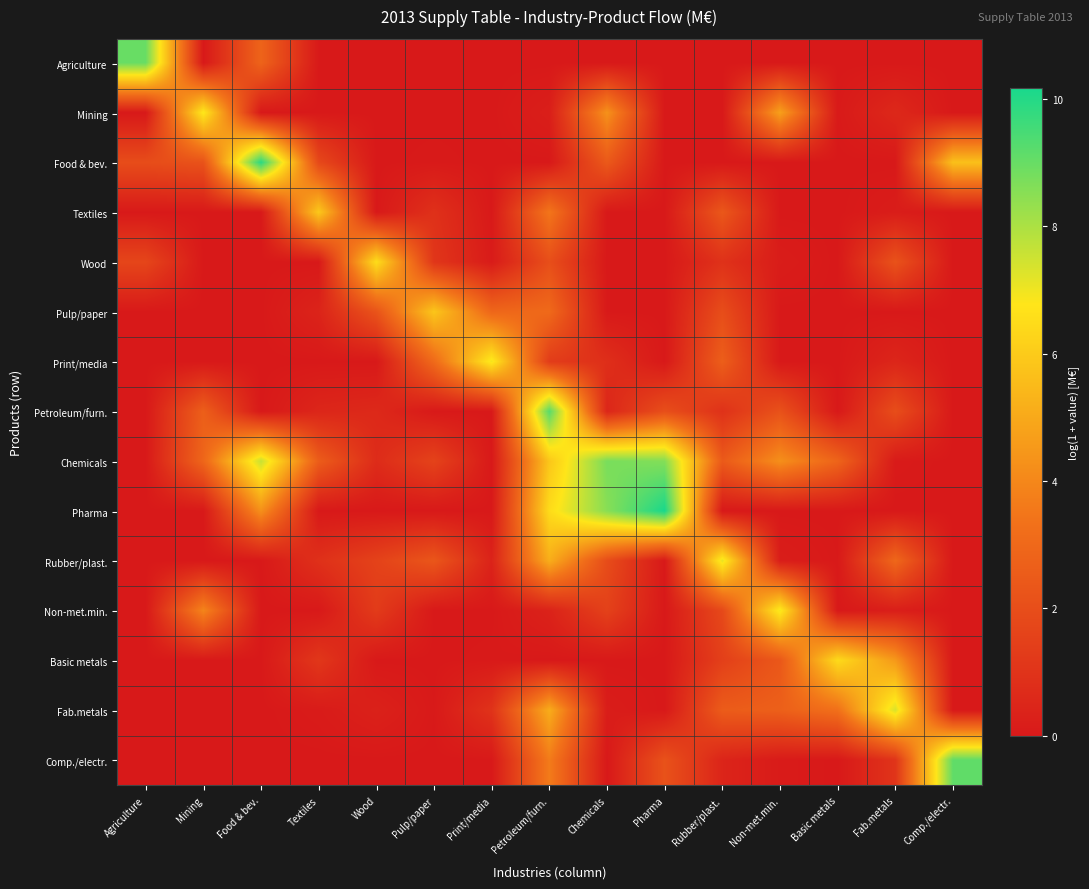

At which category is the sum across all series the highest?

Petroleum/furn.